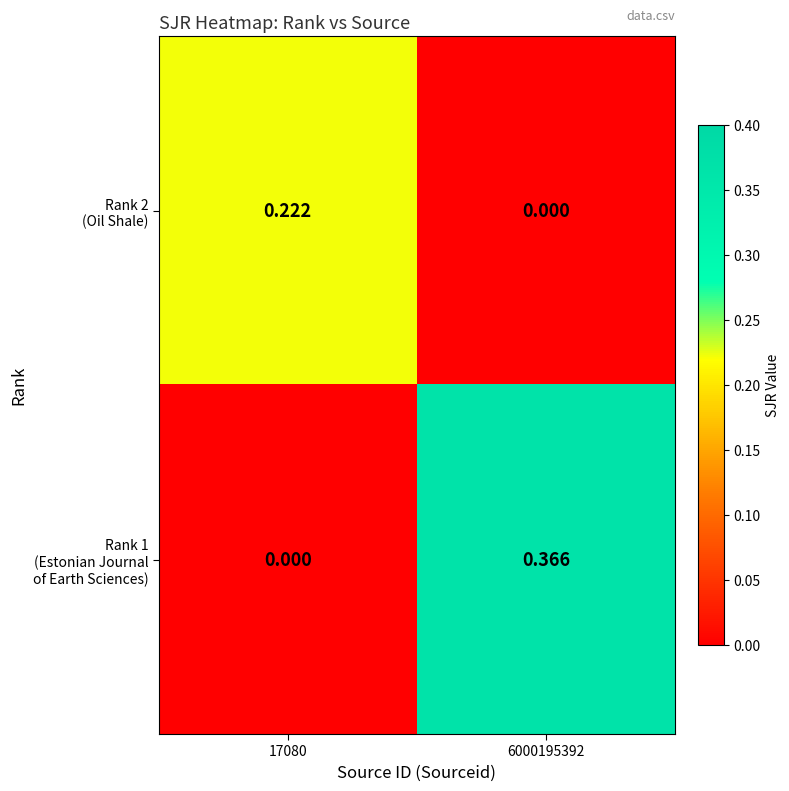

Count the number of data series in this chart.

2